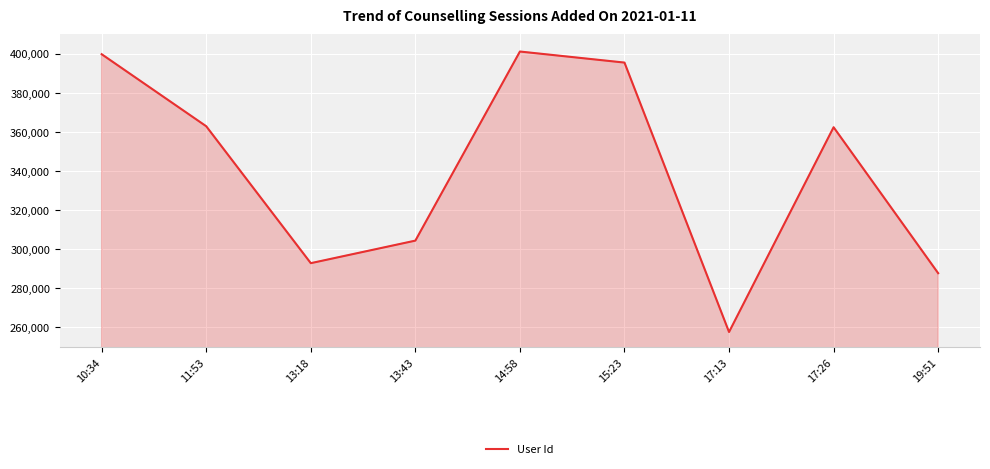

At which label is the value closest to 329363?

13:43